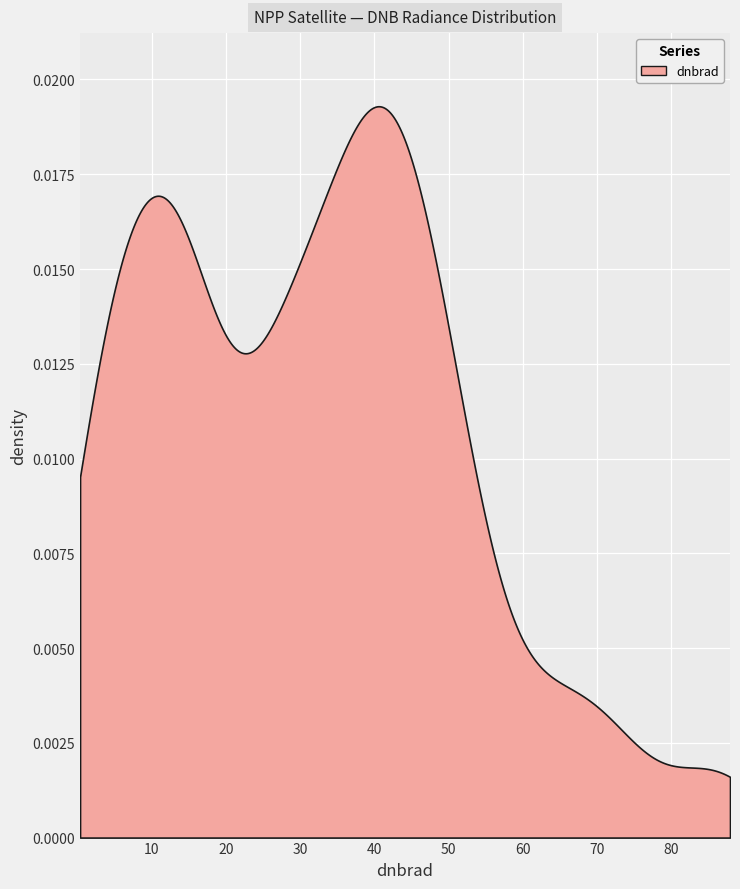

What is the average value?

31.6